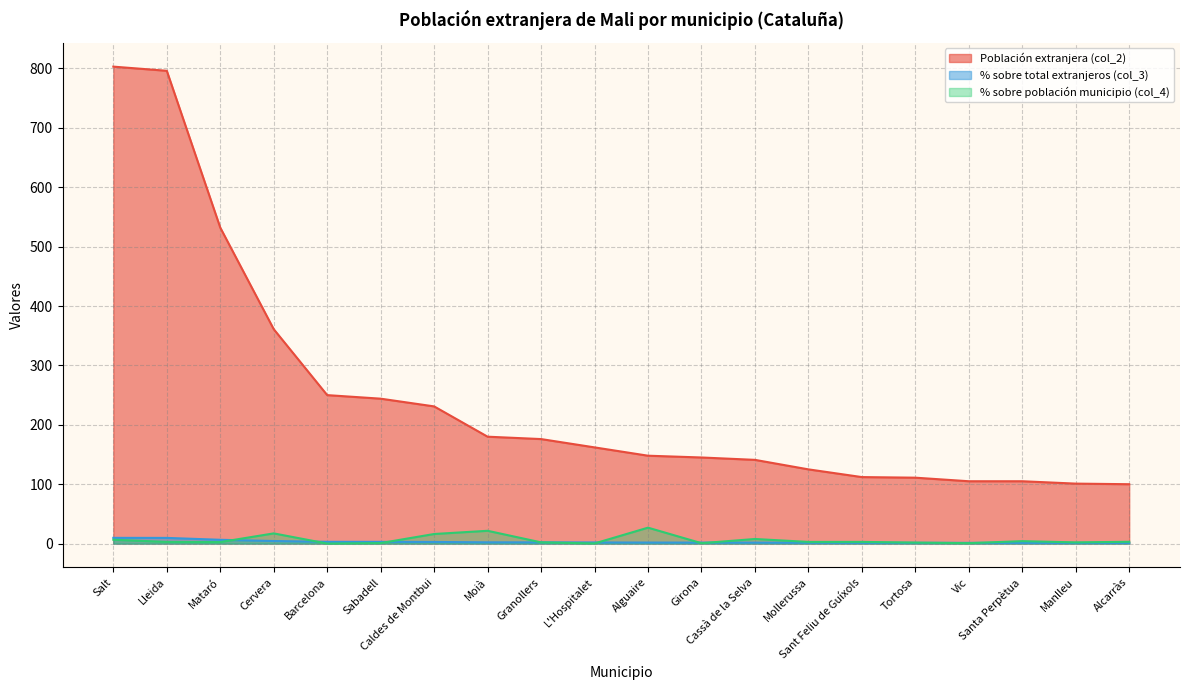

Rank the series by their maximum value, from highest to lowest.

Población extranjera (col_2), % sobre población municipio (col_4), % sobre total extranjeros (col_3)